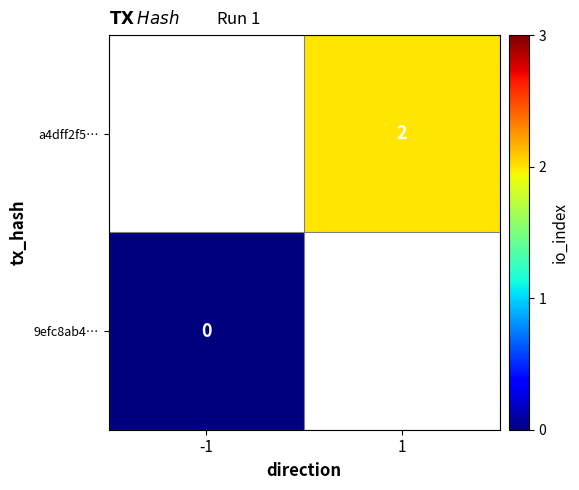

The value of a4dff2f5… at 1 is 1. True or false?

False